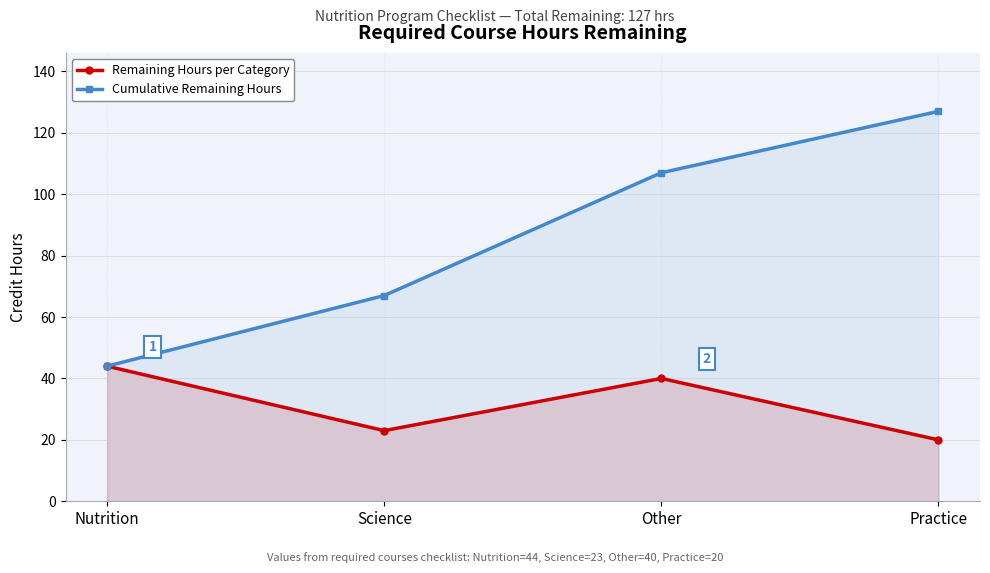

True or false: Remaining Hours per Category has more than 1 interior local peaks.

False